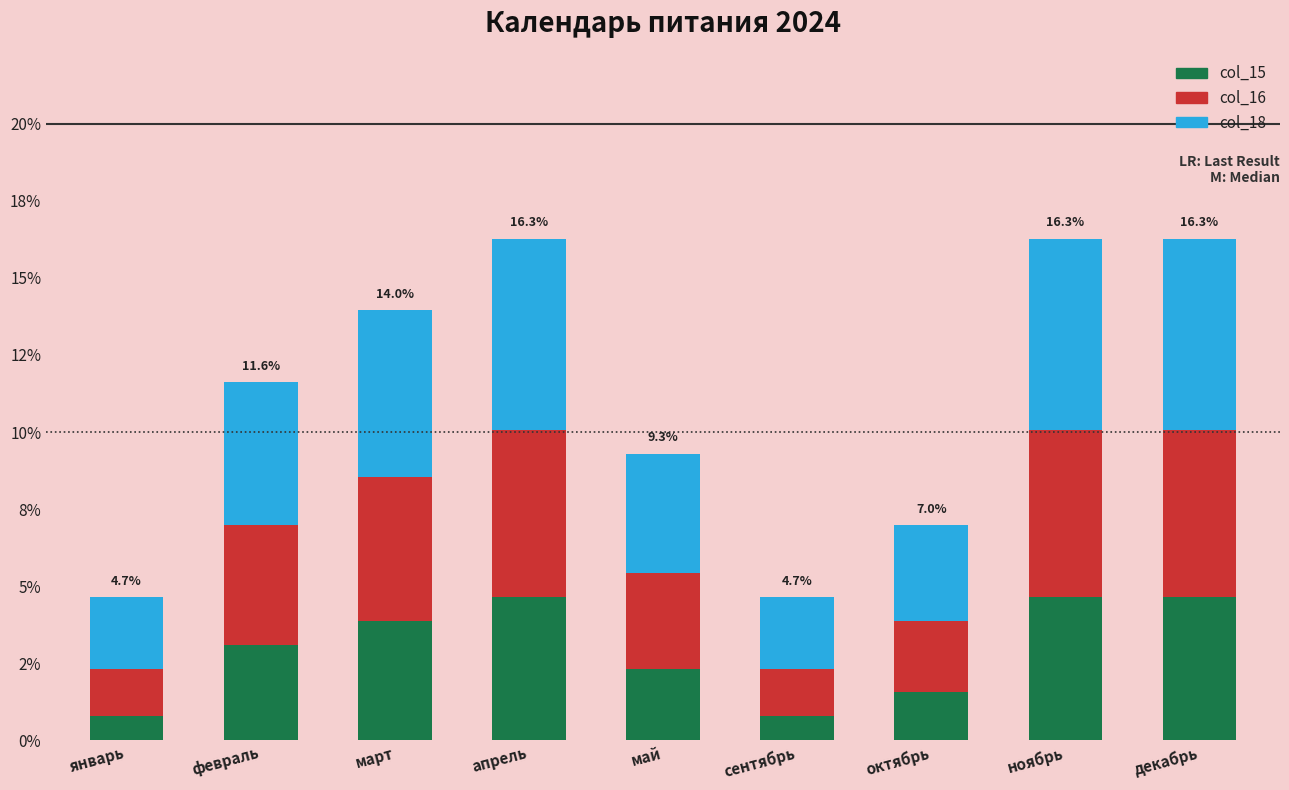

What are all the series names shown in the legend?

col_15, col_16, col_18